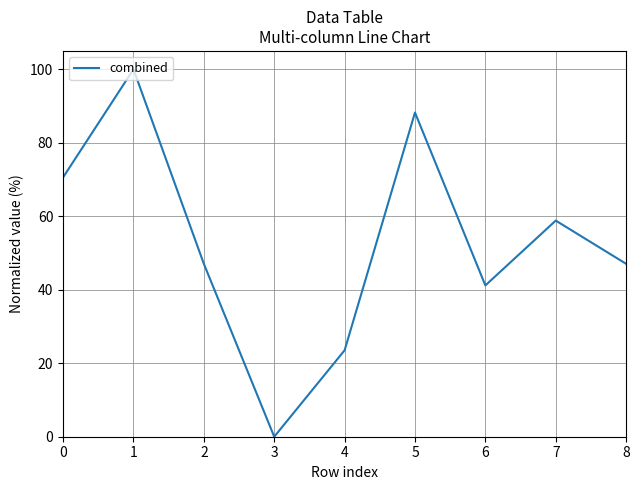

What is the difference between the values at 2 and 5?

41.2